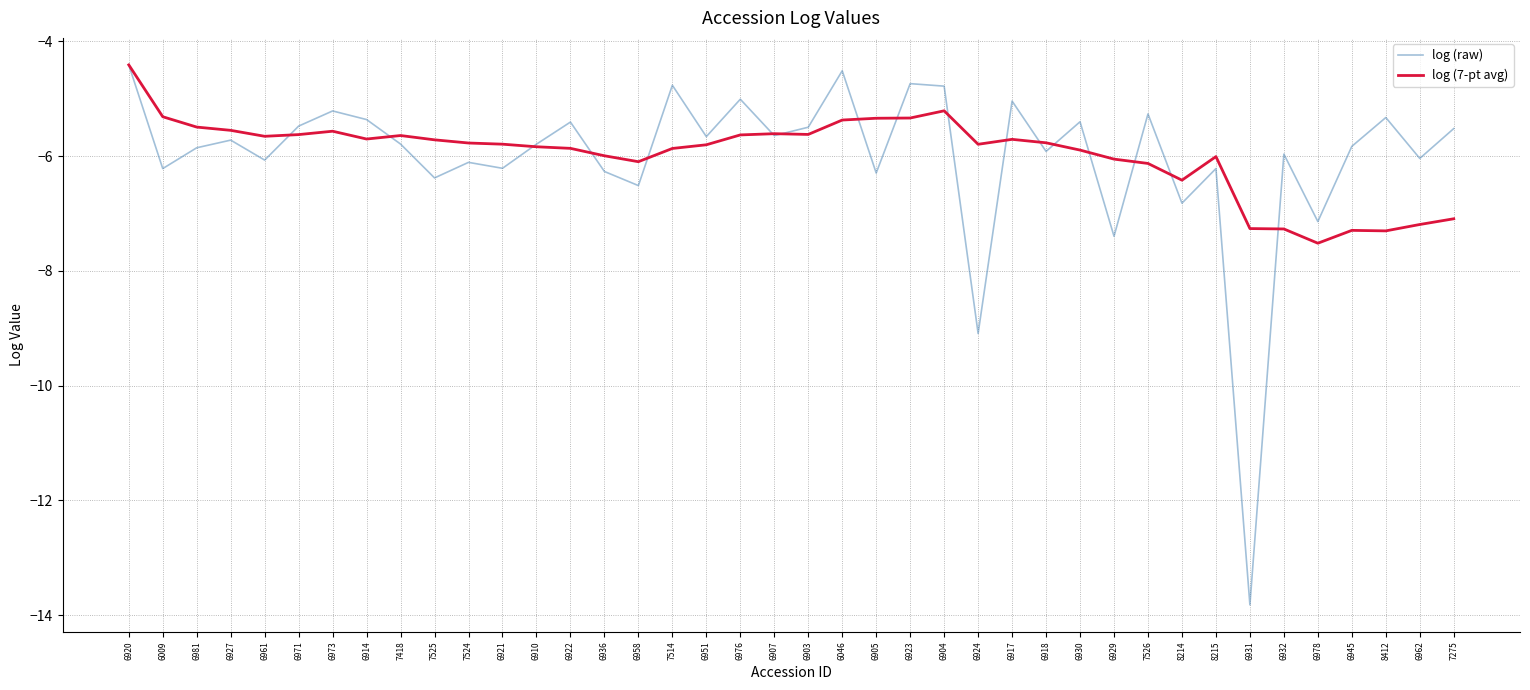

Count the number of data series in this chart.

2